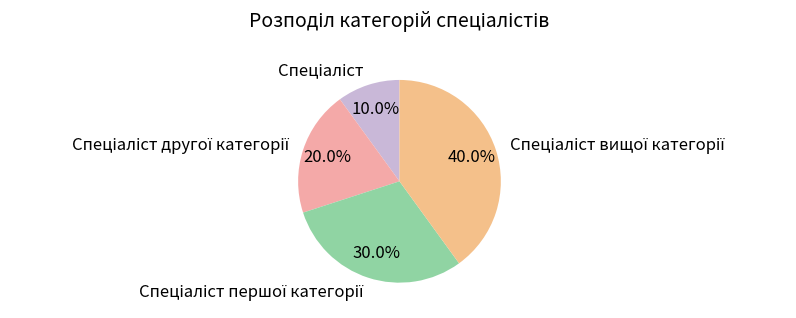

Does any single category account for the majority?

No